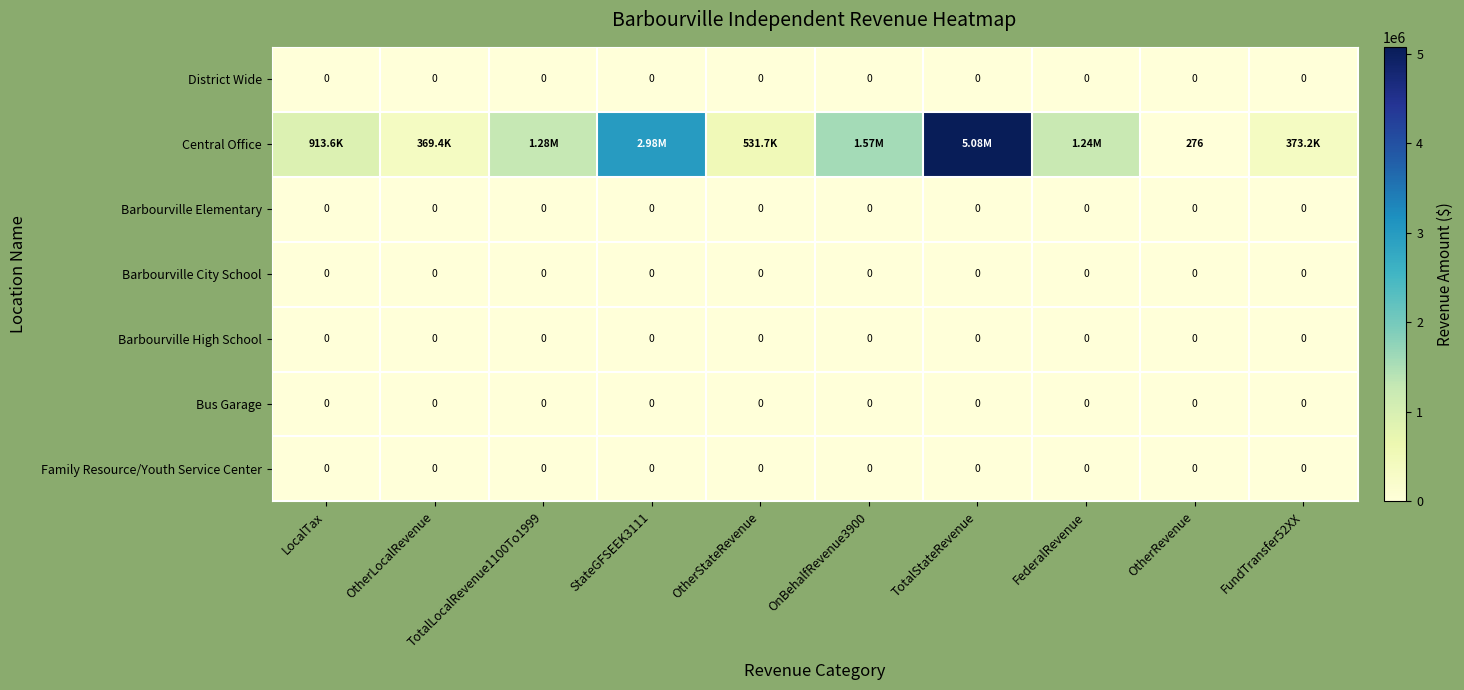

What is the difference between the maximum and second lowest values in the Central Office series?

4705687.7